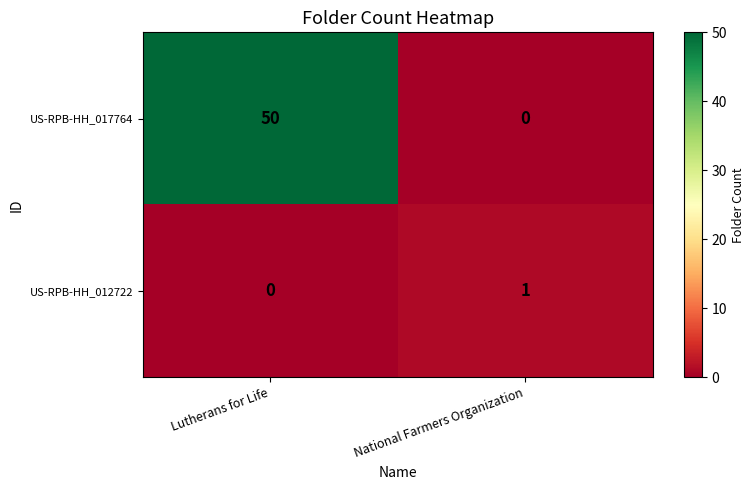

Reading left to right, extract all data points from this chart.

US-RPB-HH_017764: 50	0
US-RPB-HH_012722: 0	1